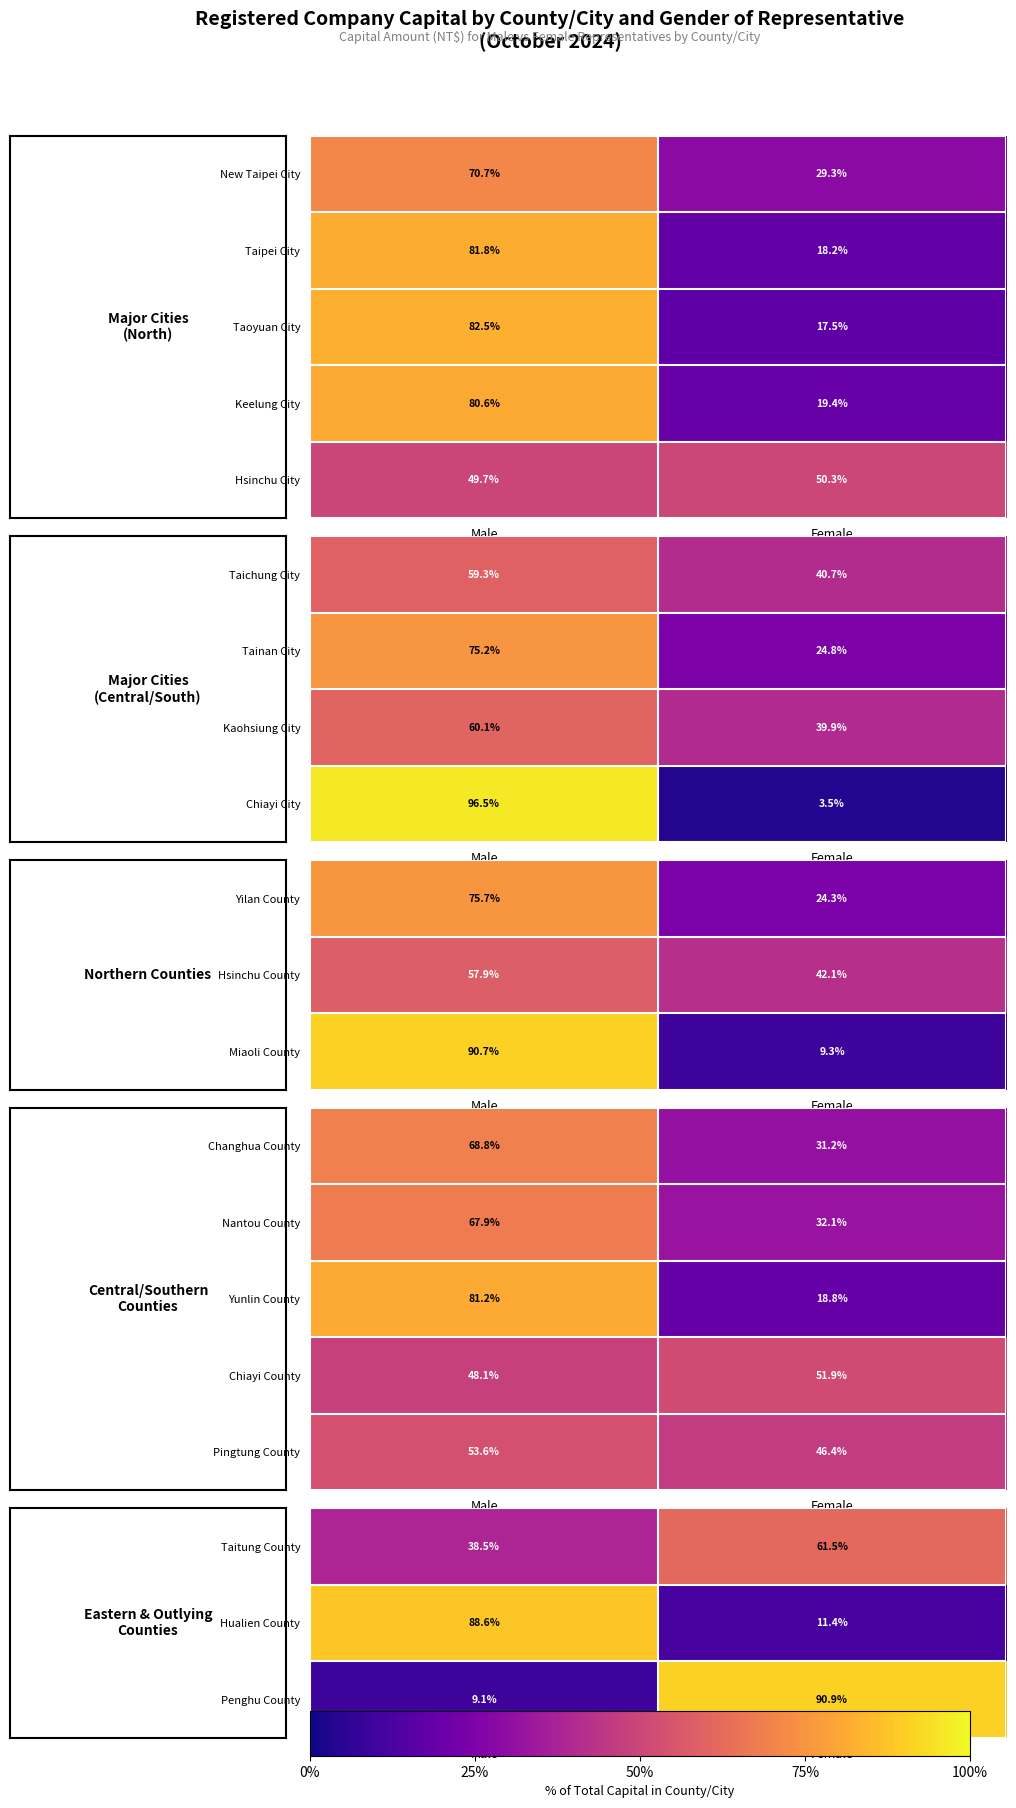

At which label is Chiayi County closest to 50?

Male